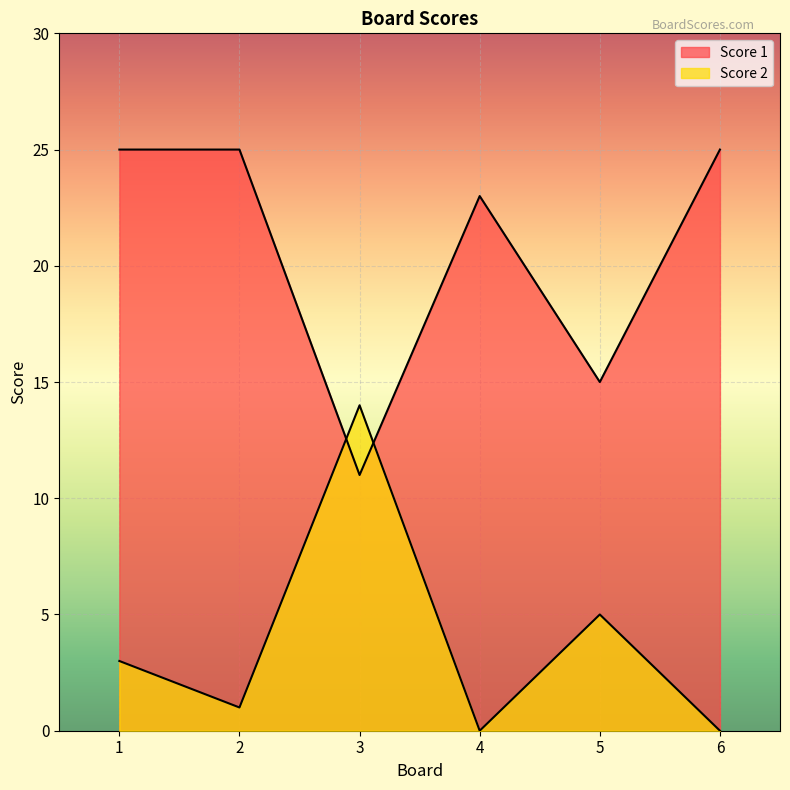

Reading left to right, extract all data points from this chart.

Score 1: 1=25	2=25	3=11	4=23	5=15	6=25
Score 2: 1=3	2=1	3=14	4=0	5=5	6=0